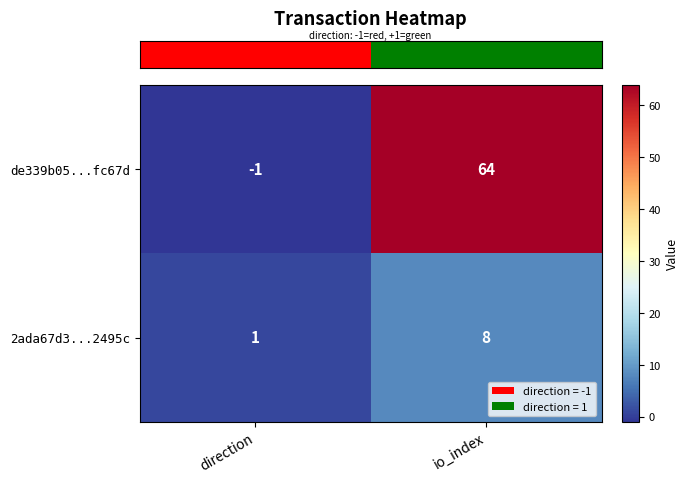

What is the average value of the de339b05...fc67d series?

32